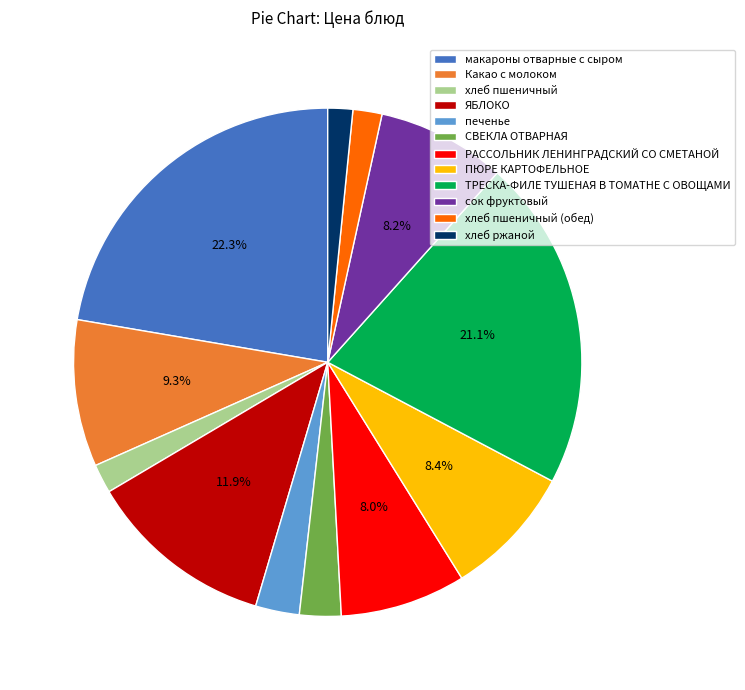

How much of the chart is everything except РАССОЛЬНИК ЛЕНИНГРАДСКИЙ СО СМЕТАНОЙ?

92.0%